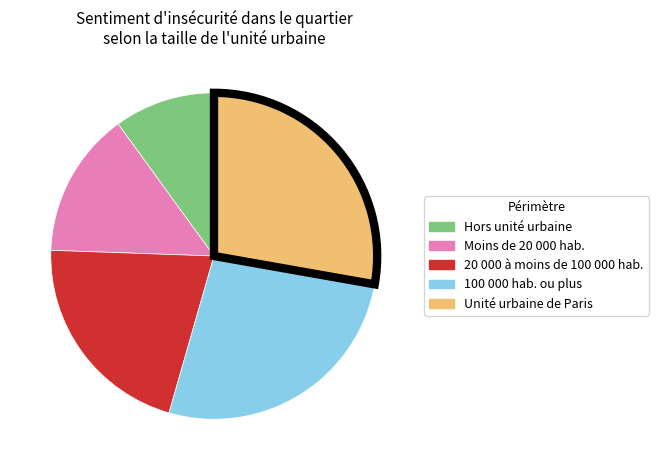

Is it true that 20 000 à moins de 100 000 hab. is 21% of the pie?

True